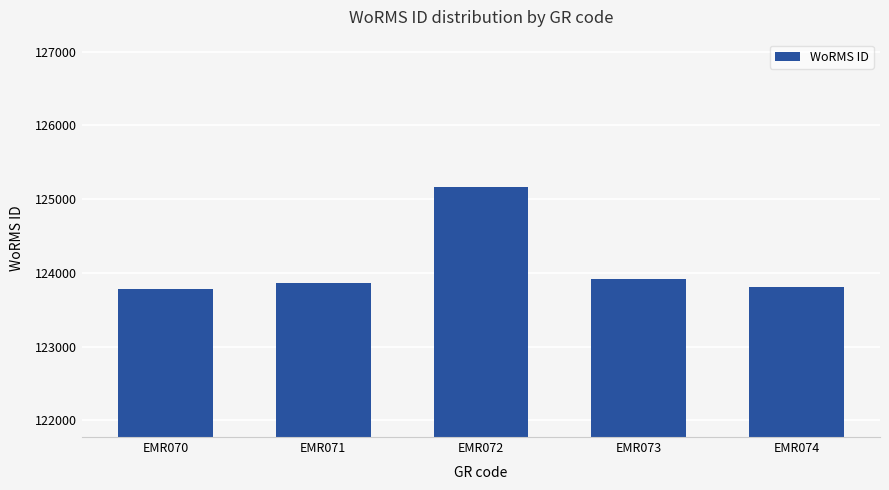

Approximately how many times larger is the value at EMR070 compared to EMR073?

1.0